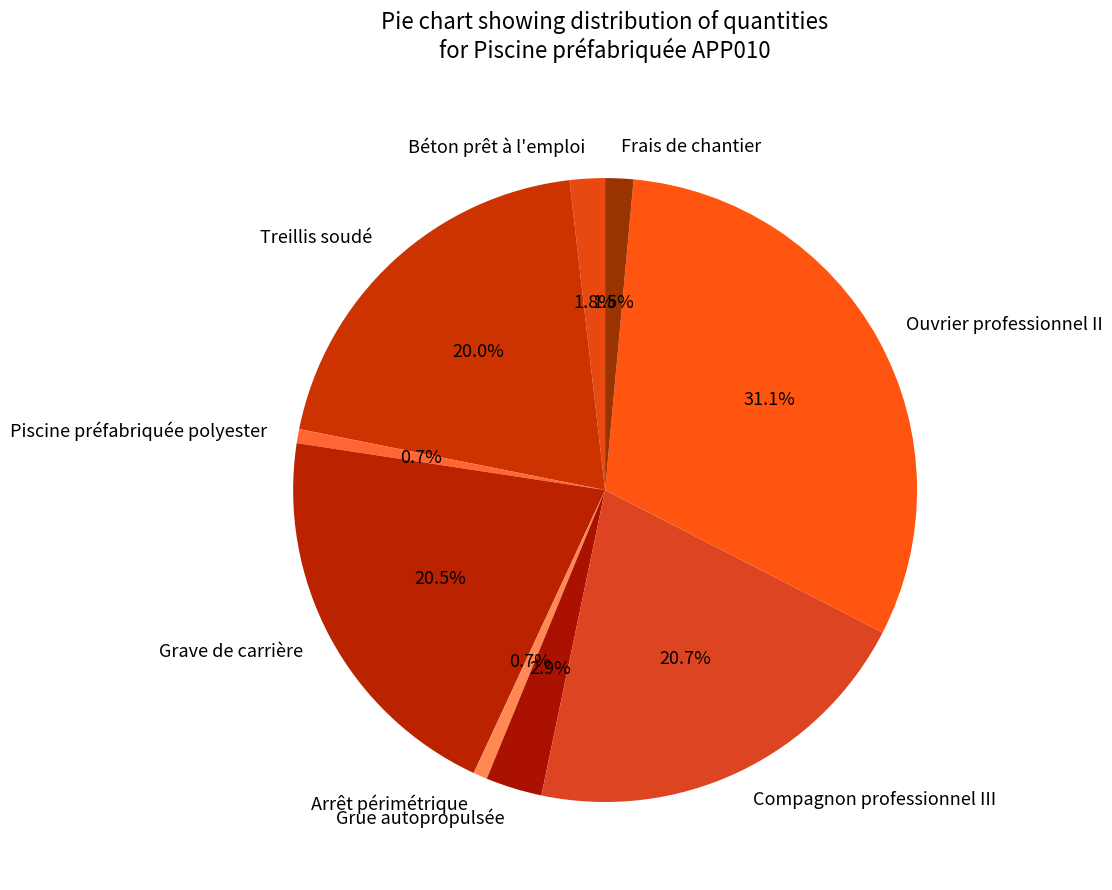

Count the number of slices in the pie.

9